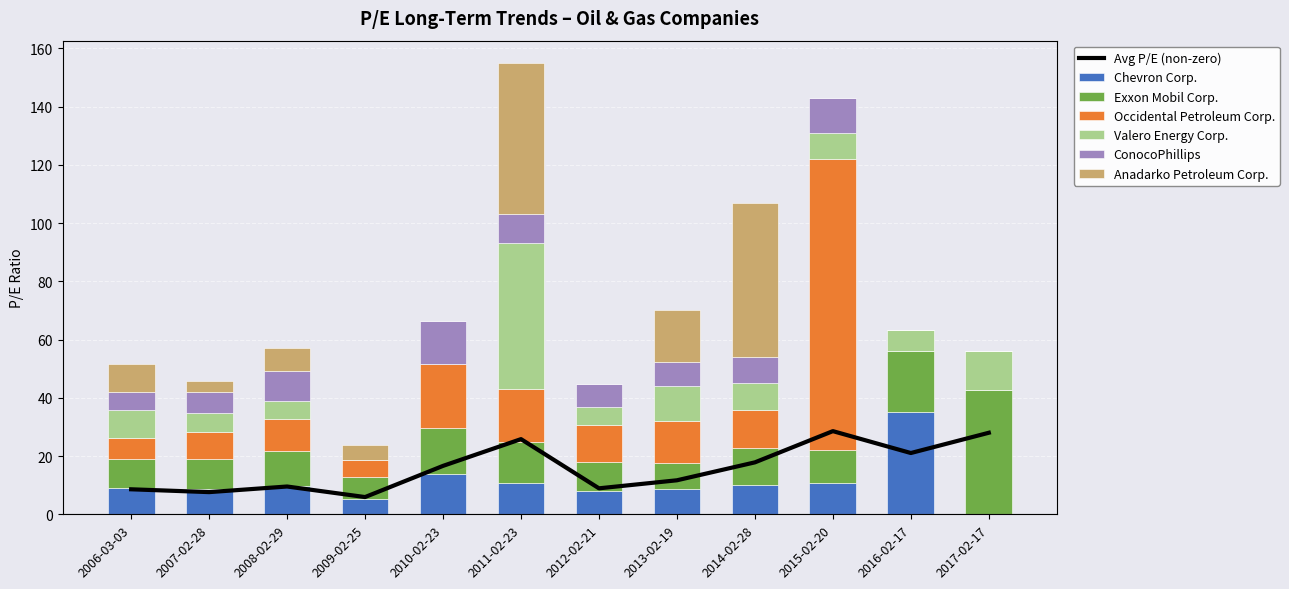

What is the value of the Chevron Corp. bar at the 7th from the left?

8.0